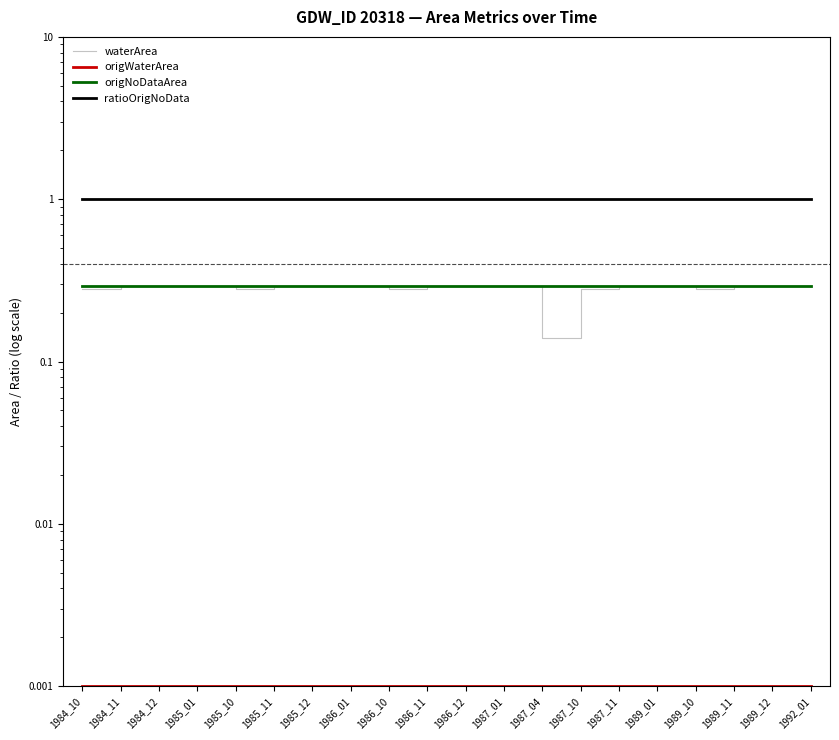

At 1986_01, list the series in order from smallest to largest.

origWaterArea, waterArea, origNoDataArea, ratioOrigNoData